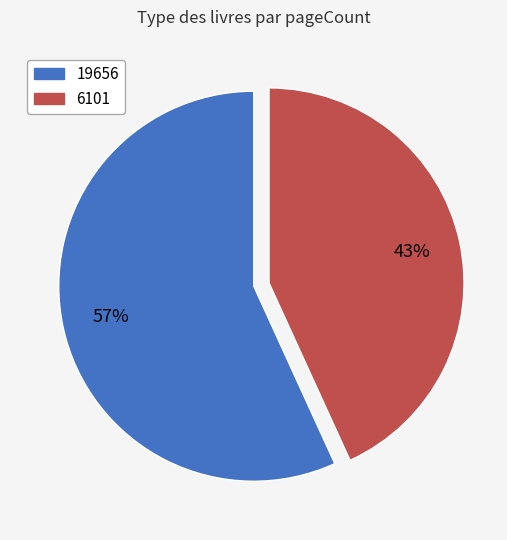

Approximately how many times larger is the value at 19656 compared to 6101?

1.3